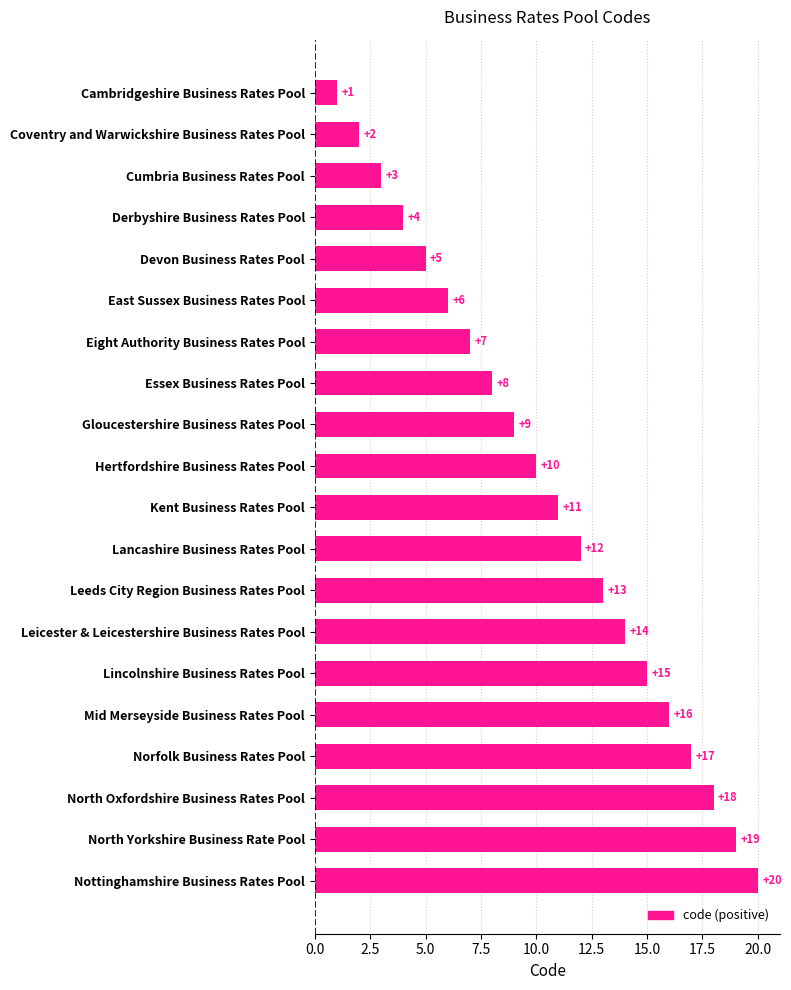

How many categories are shown in the chart?

20